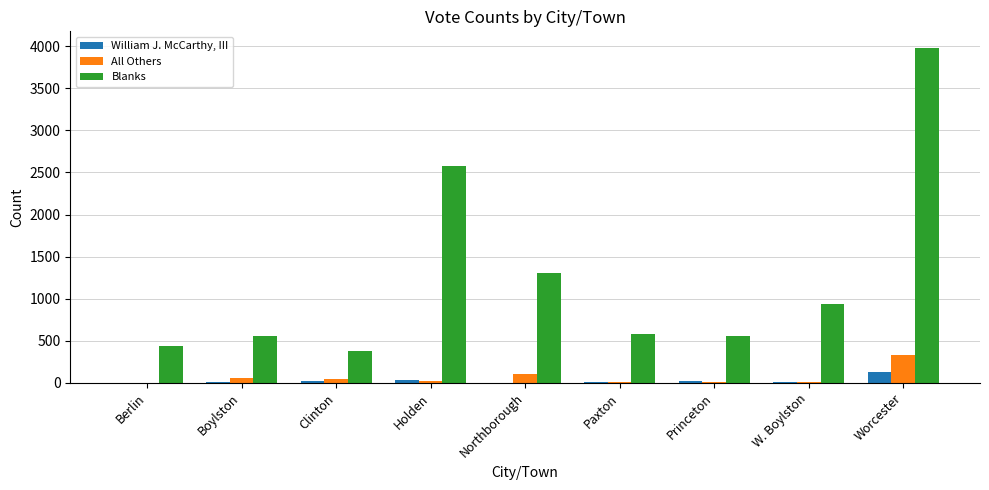

Which series has the largest total across all categories?

Blanks